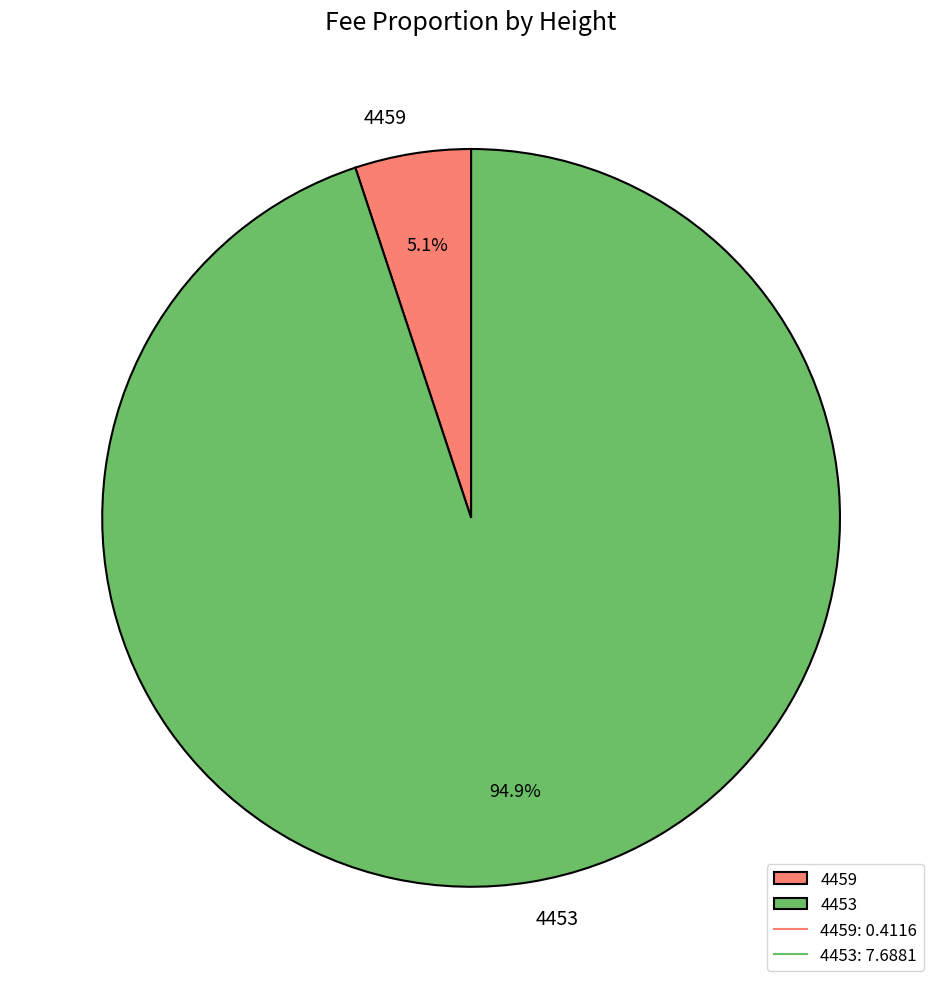

Which category accounts for the majority?

4453